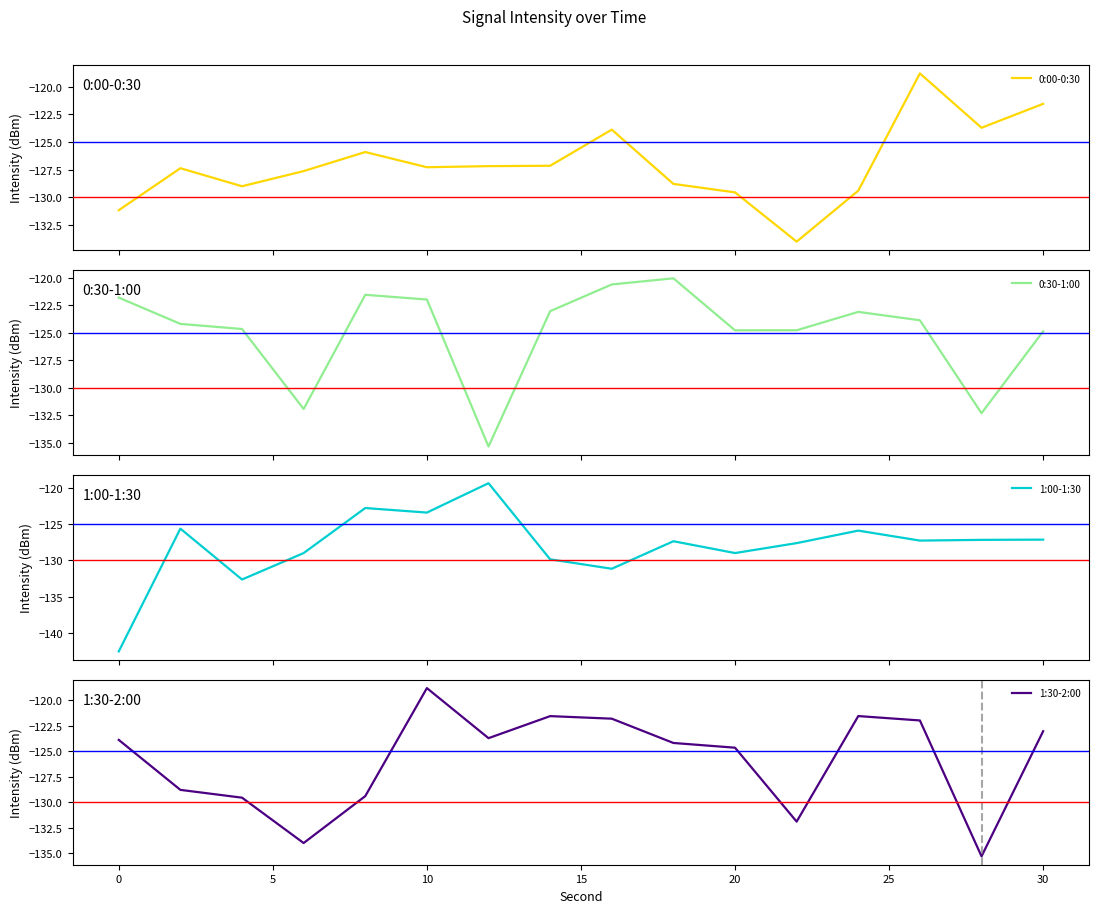

Which series has the largest range (max minus min)?

1:00-1:30